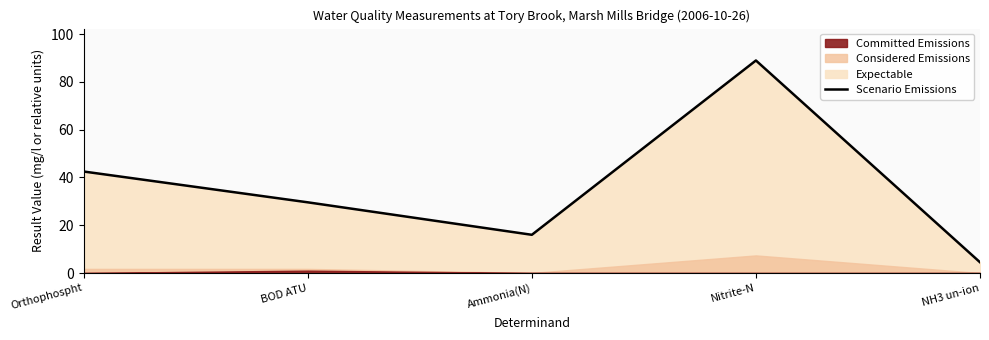

List the labels in order of value, largest first.

Nitrite-N, Orthophospht, BOD ATU, Ammonia(N), NH3 un-ion